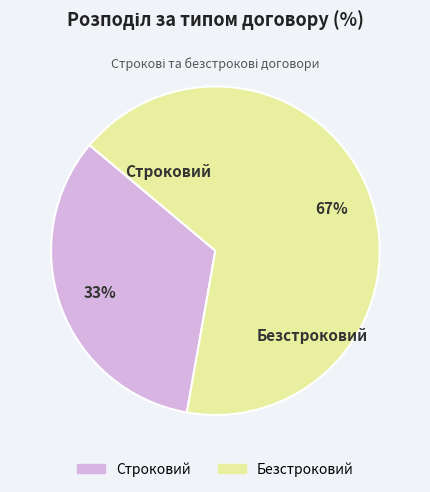

Does Безстроковий represent more than half of the total?

Yes